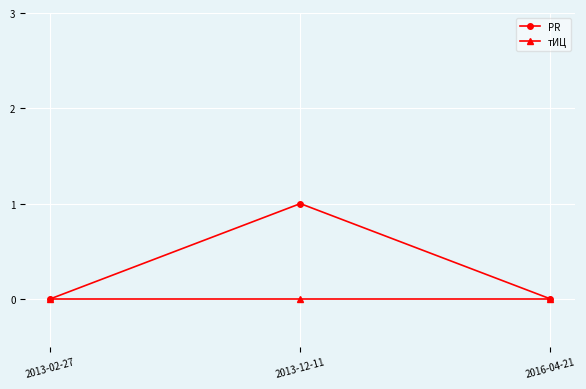

Which series has the largest total across all categories?

PR